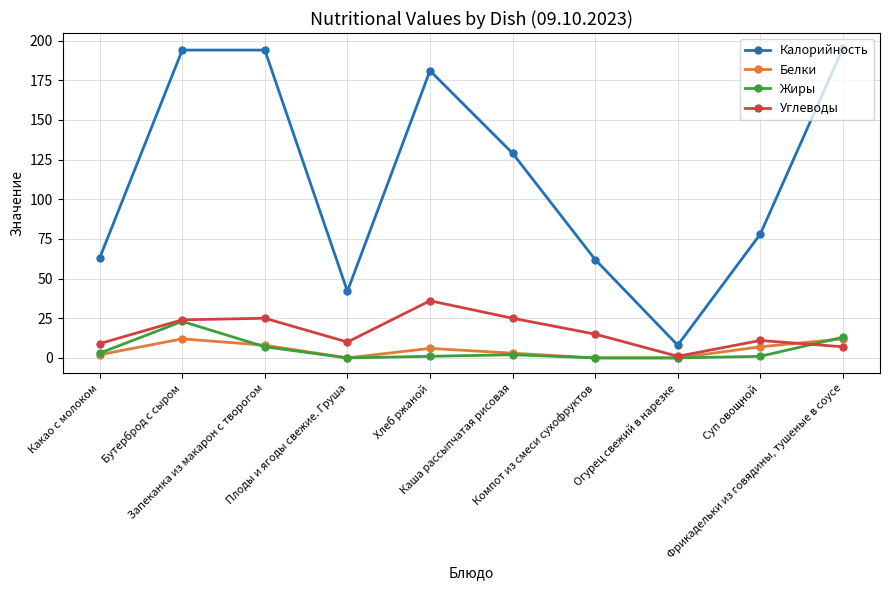

List the series in order of their peak value, lowest first.

Белки, Жиры, Углеводы, Калорийность